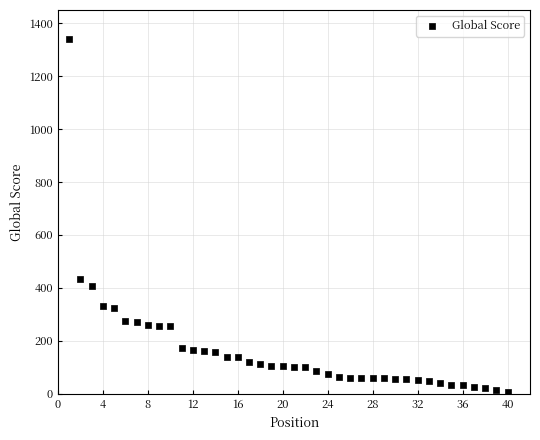

What Y value in the scatter plot is closest to 674?

432